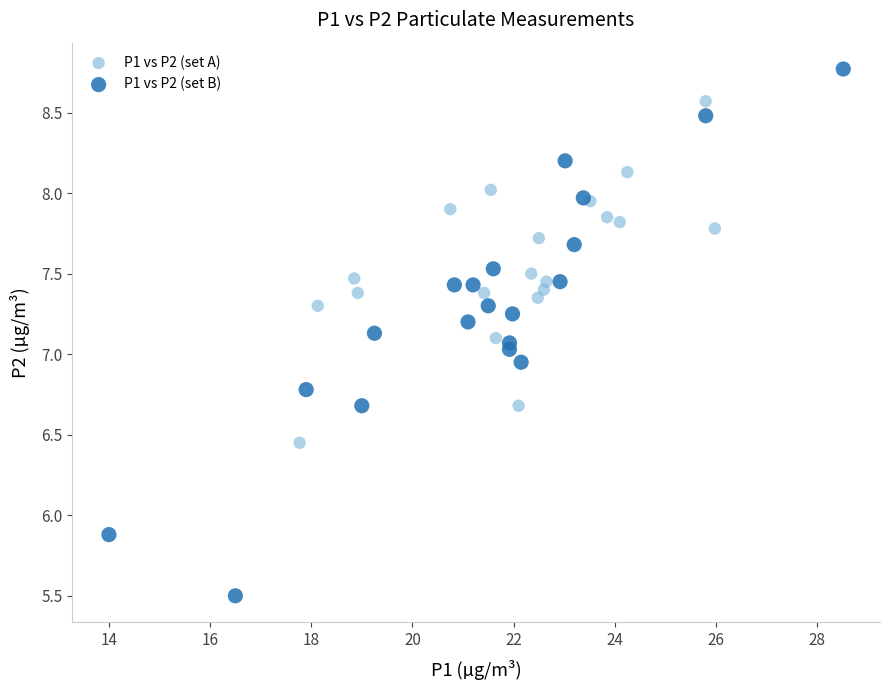

What are all the series names shown in the legend?

P1 vs P2 (set A), P1 vs P2 (set B)